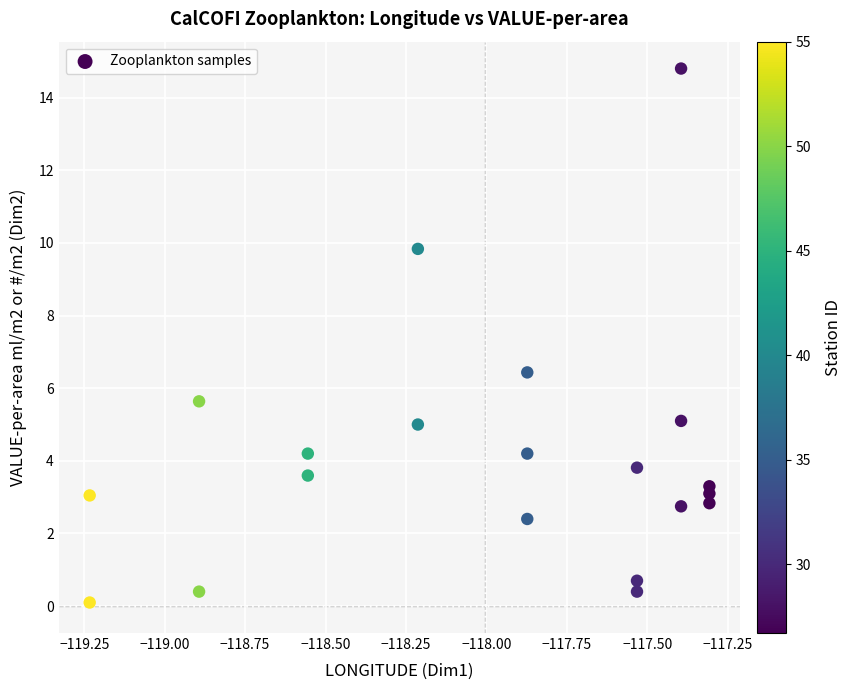

What is the range of X values (max minus min)?

1.9